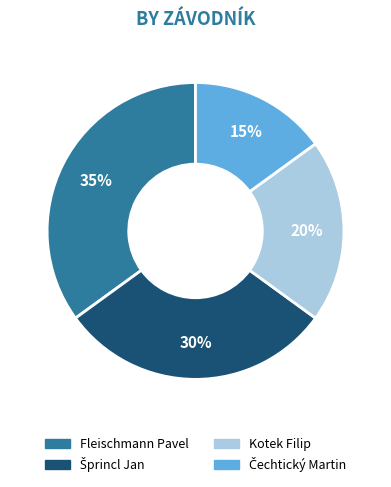

Which slice is the largest?

Fleischmann Pavel